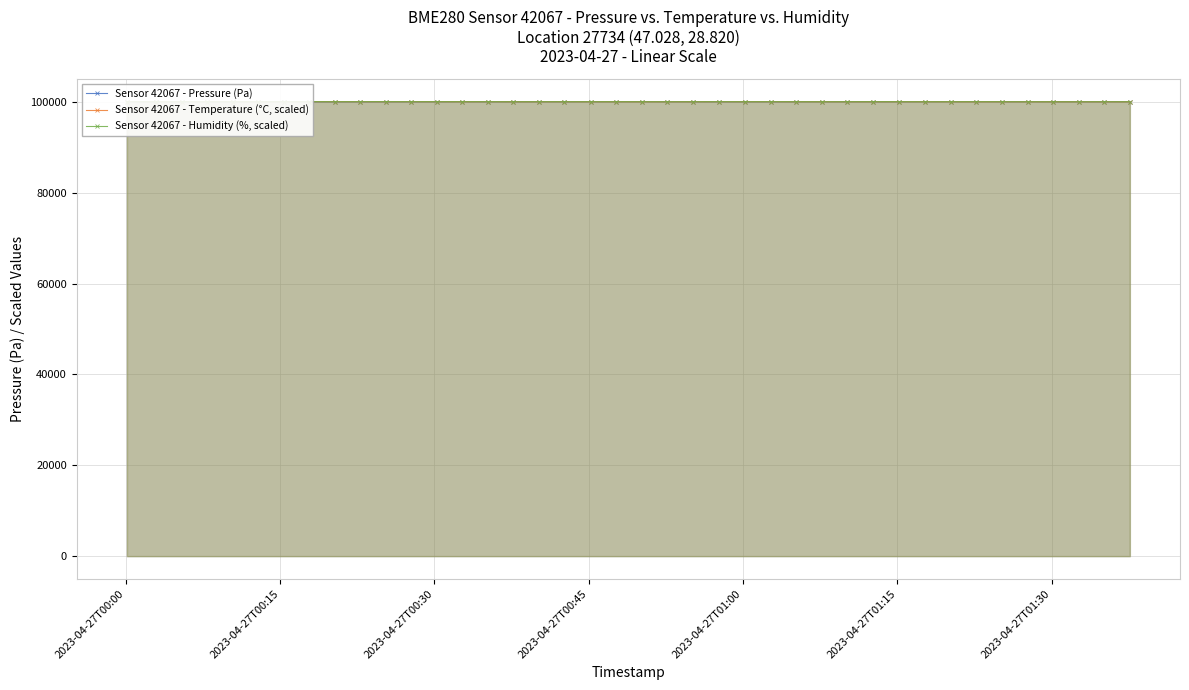

What is the average value of the Sensor 42067 - Pressure (Pa) series?

100028.2